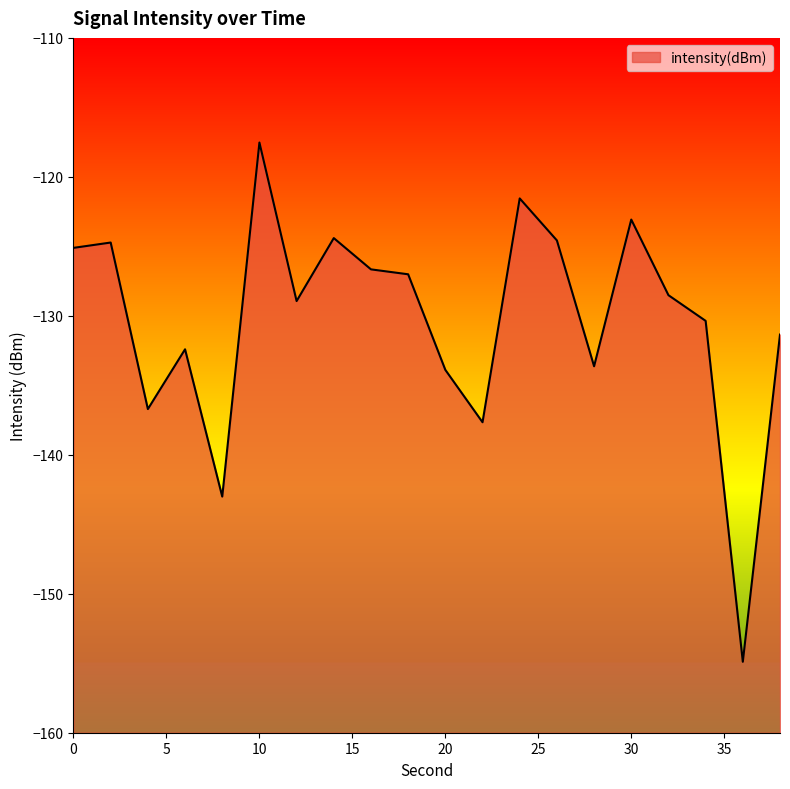

Does the chart display data point markers on the line(s)?

No